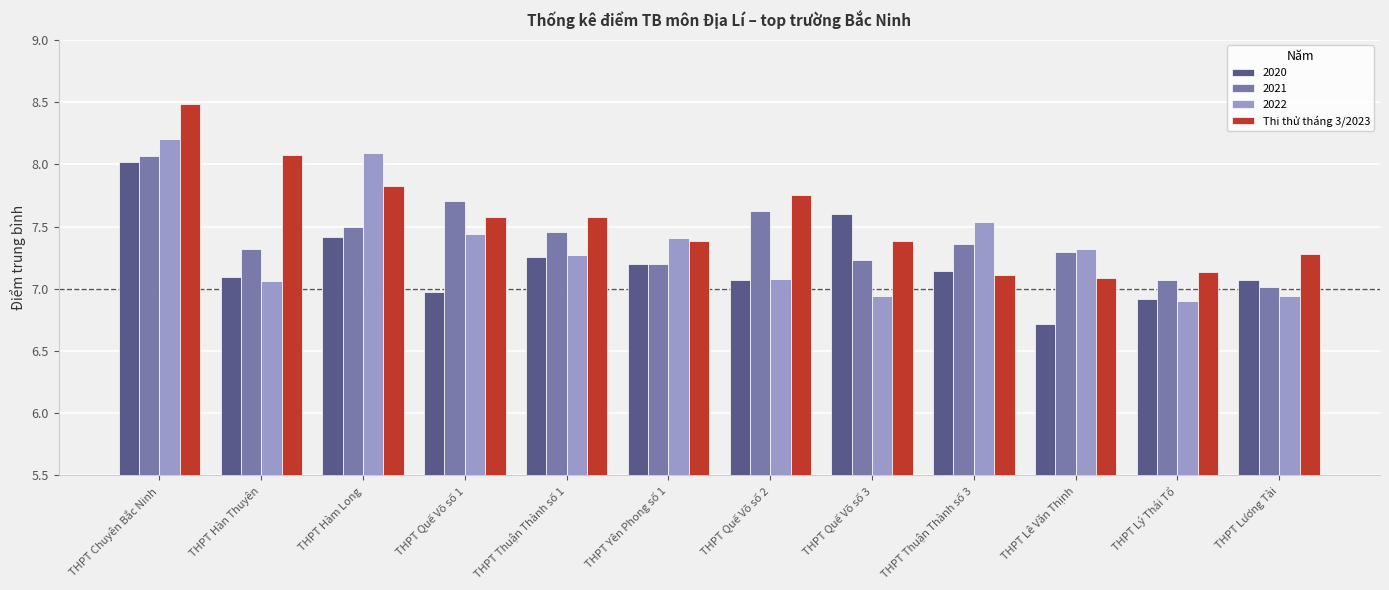

At which category does the chart reach its peak across all series?

THPT Chuyên Bắc Ninh